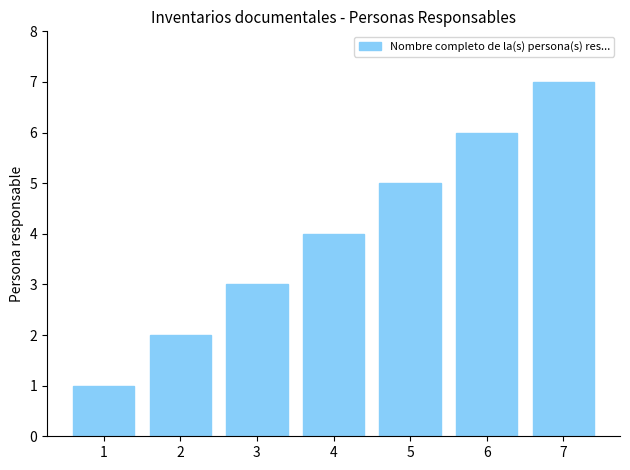

What is the sum of all values?

28